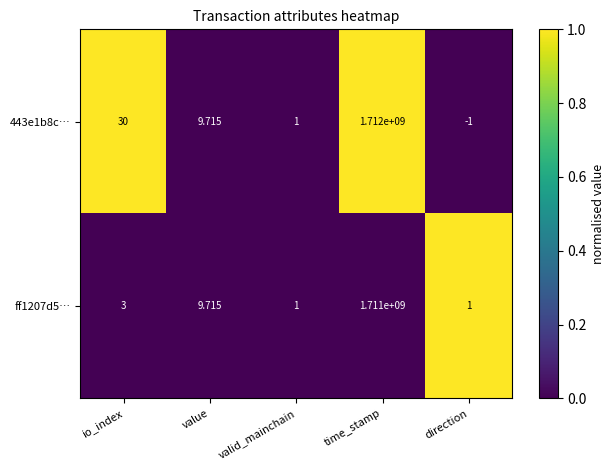

Where is 443e1b8c… nearest to the value 855999999?

io_index